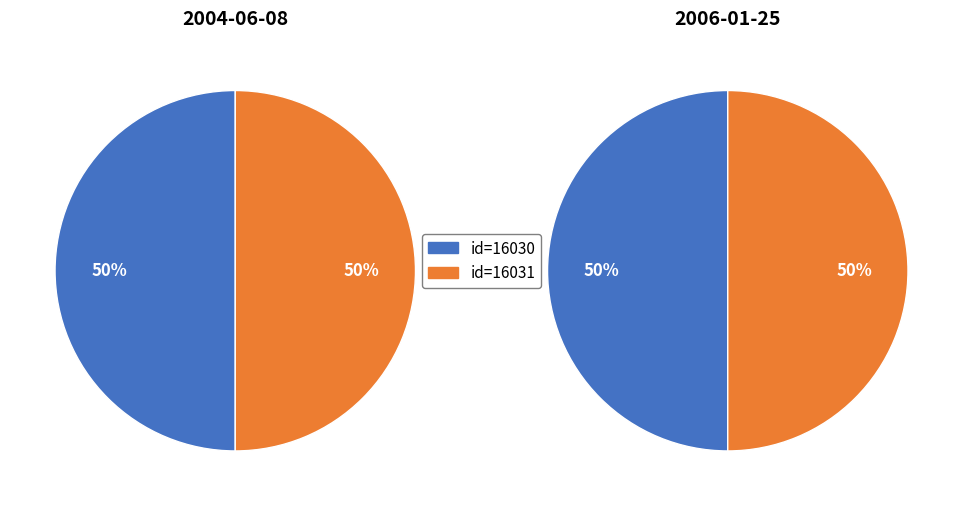

What portion of the pie excludes 1?

50.0%